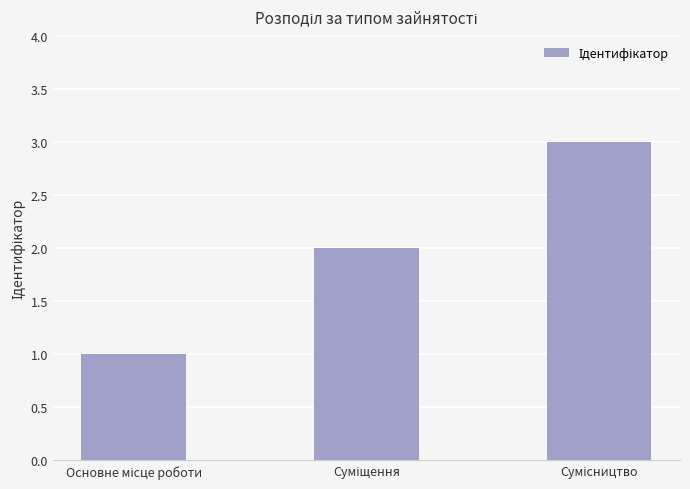

What is the maximum value shown in the chart?

3